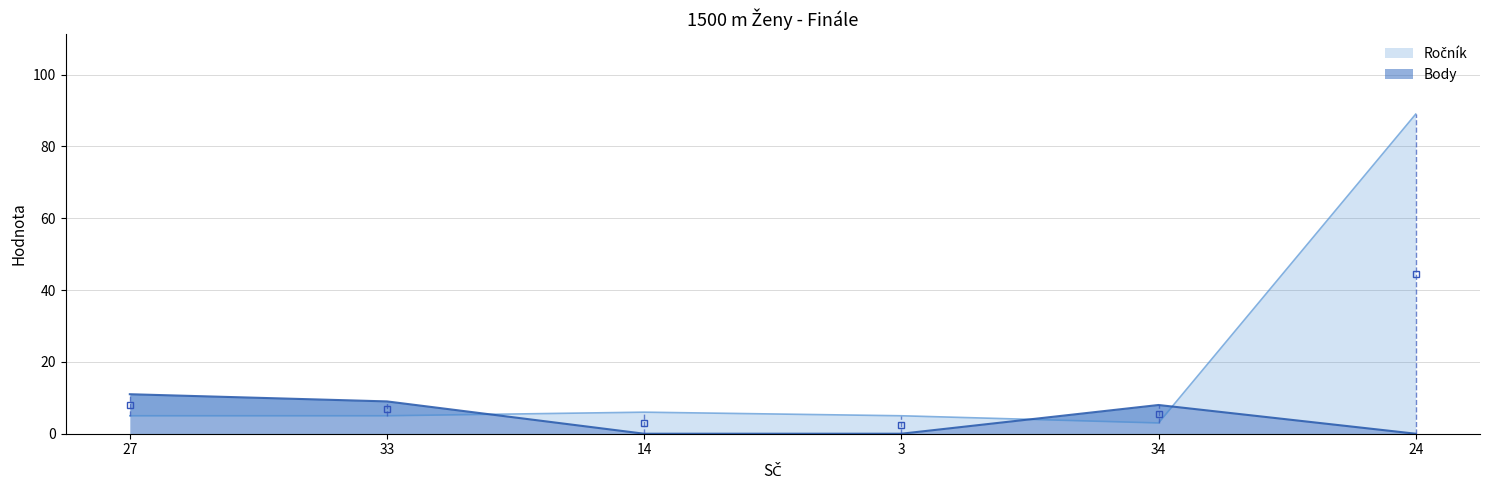

The value of Ročník at 27 is 7. True or false?

False